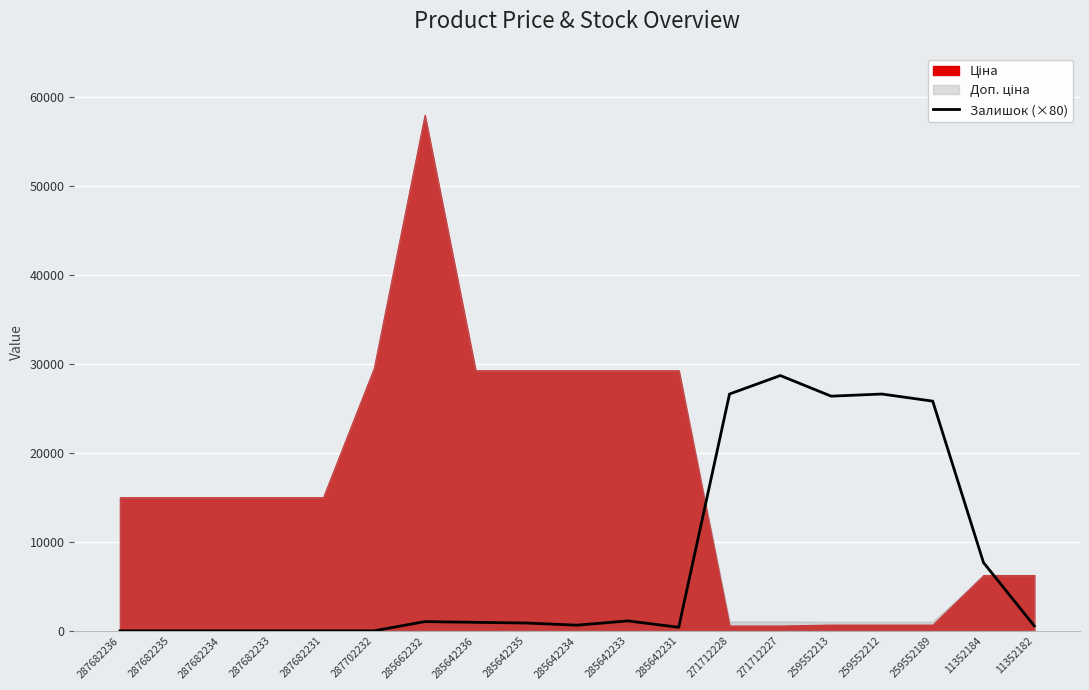

The Залишок (×80) series shows 0 at 287682234. True or false?

True